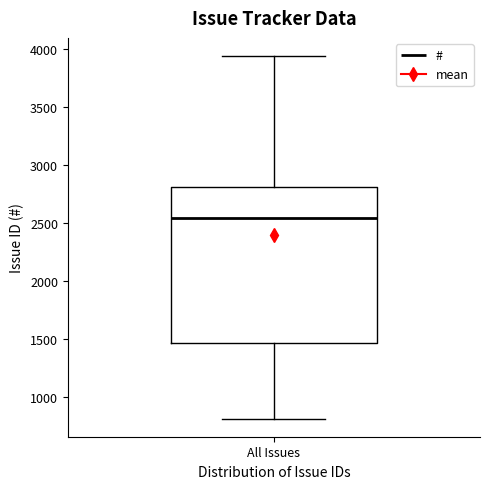

Read this box plot against the y-axis: the position of the median line, the range covered by the box, and the ends of both whiskers. The values are not printed on the chart, so give them approximately, as read against the axis.

median 2550, box 1450 to 2800, whiskers 800 to 3950